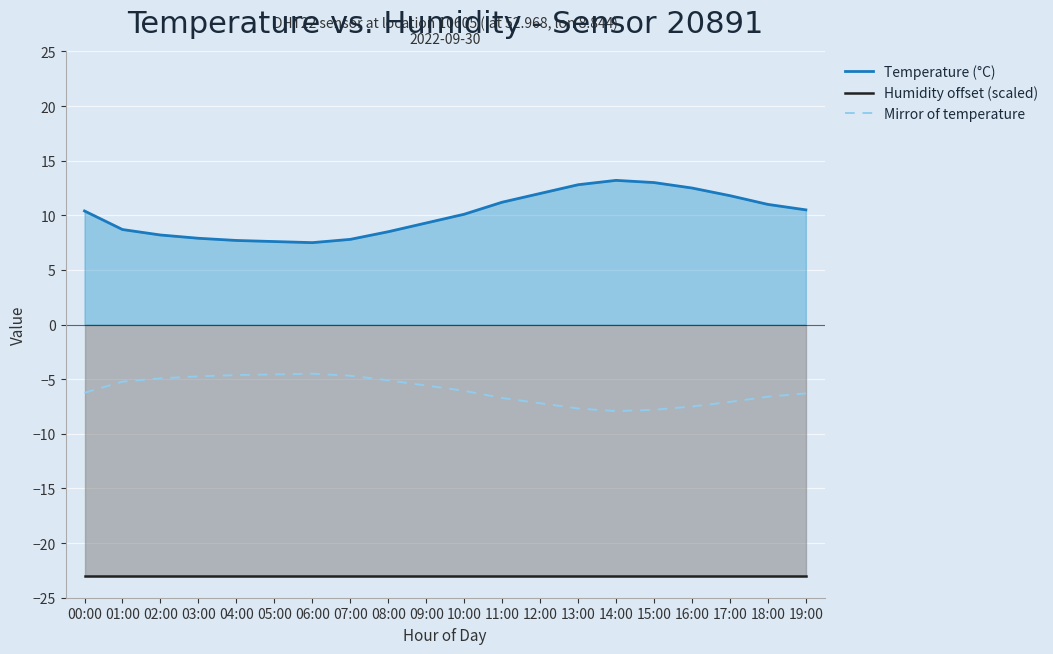

Which series changed the most between 12:00 and 14:00?

Temperature (°C)